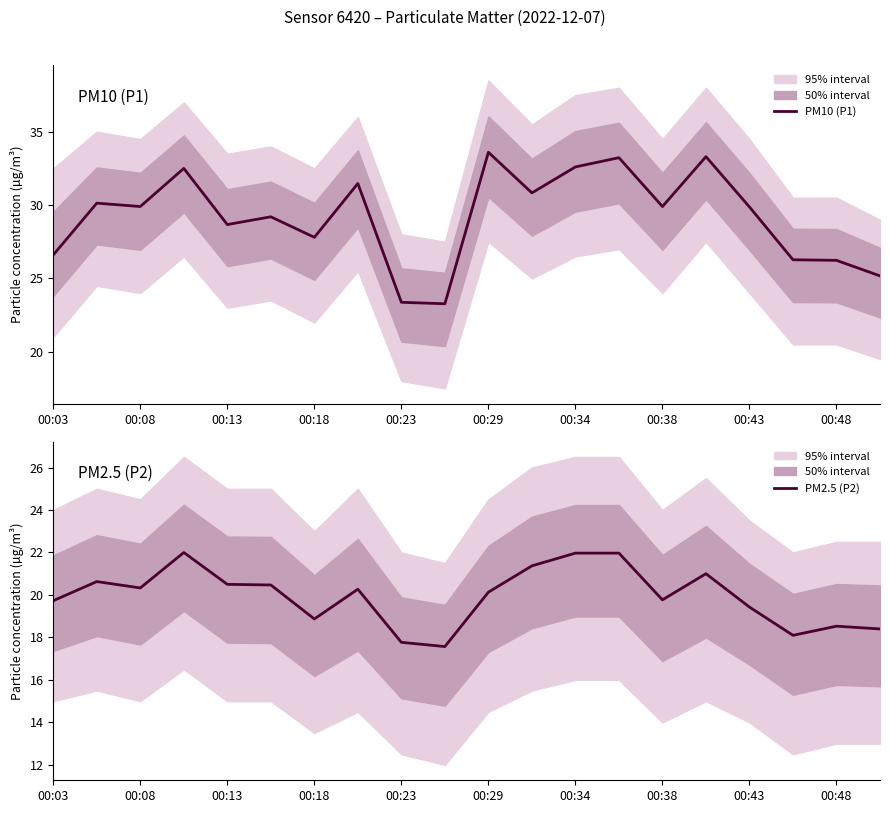

At which label is PM10 (P1) closest to 28?

00:18